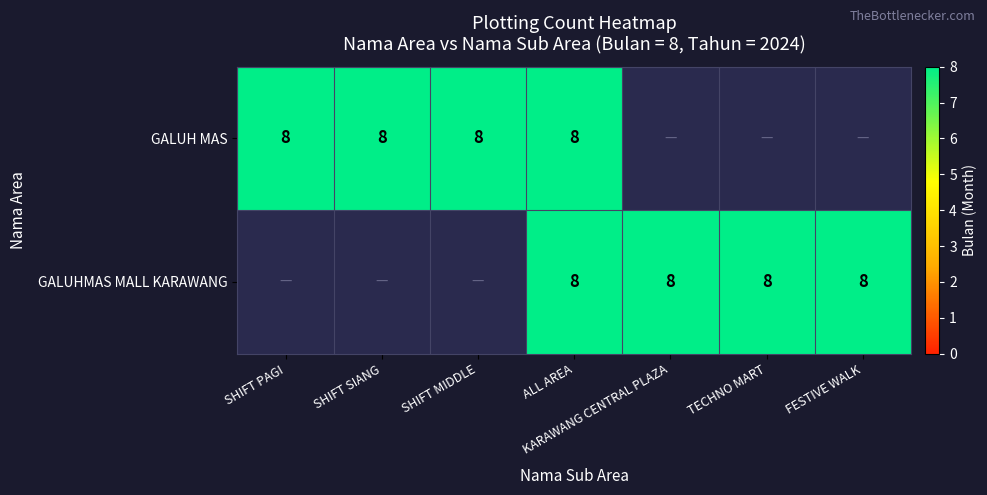

What is the difference between the second highest and second lowest values in the GALUHMAS MALL KARAWANG series?

8